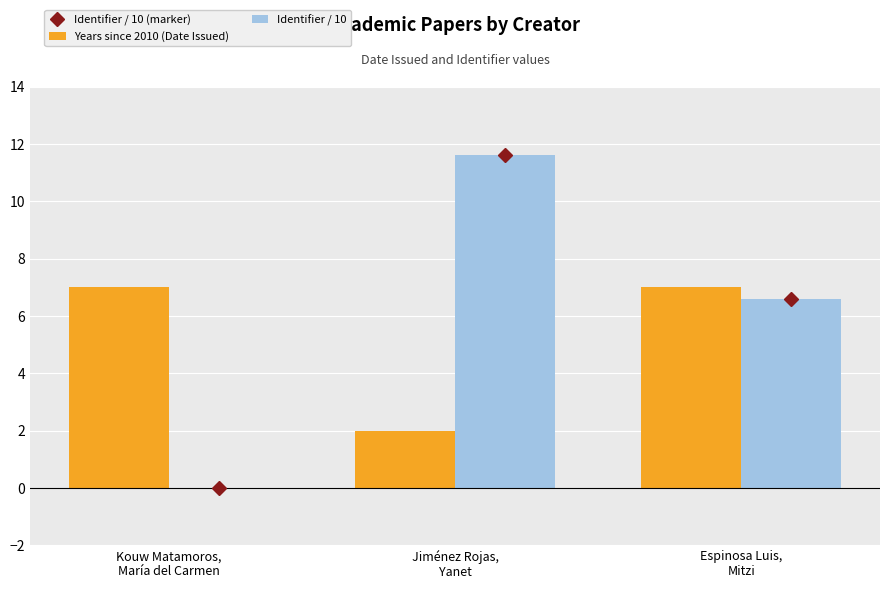

Which series has the widest spread of values?

Identifier / 10 (marker)